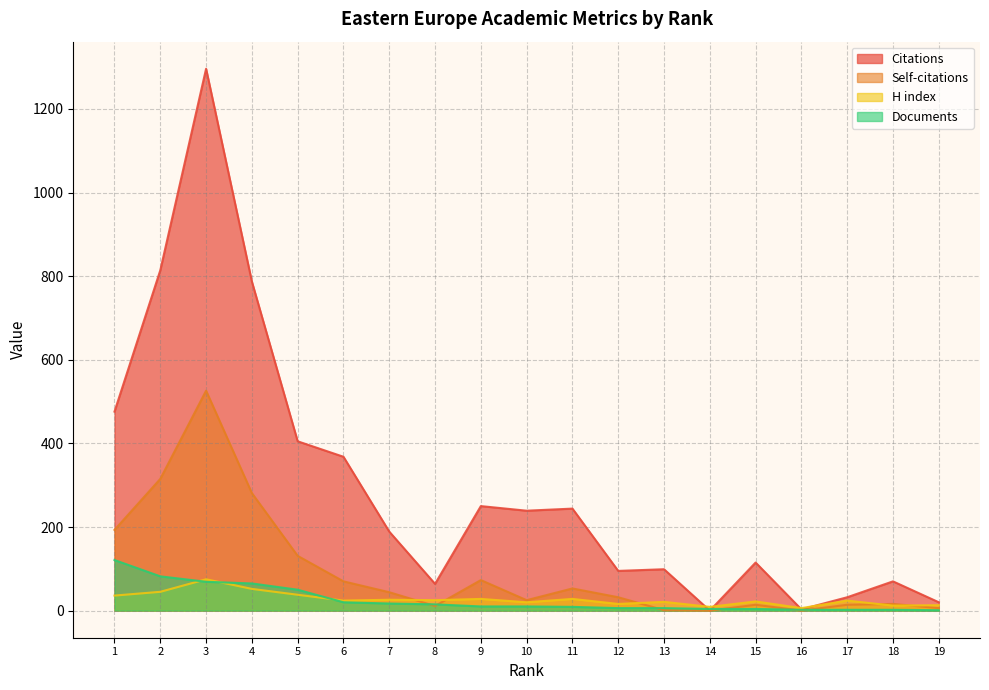

How many interior local peaks does the Self-citations series have?

5